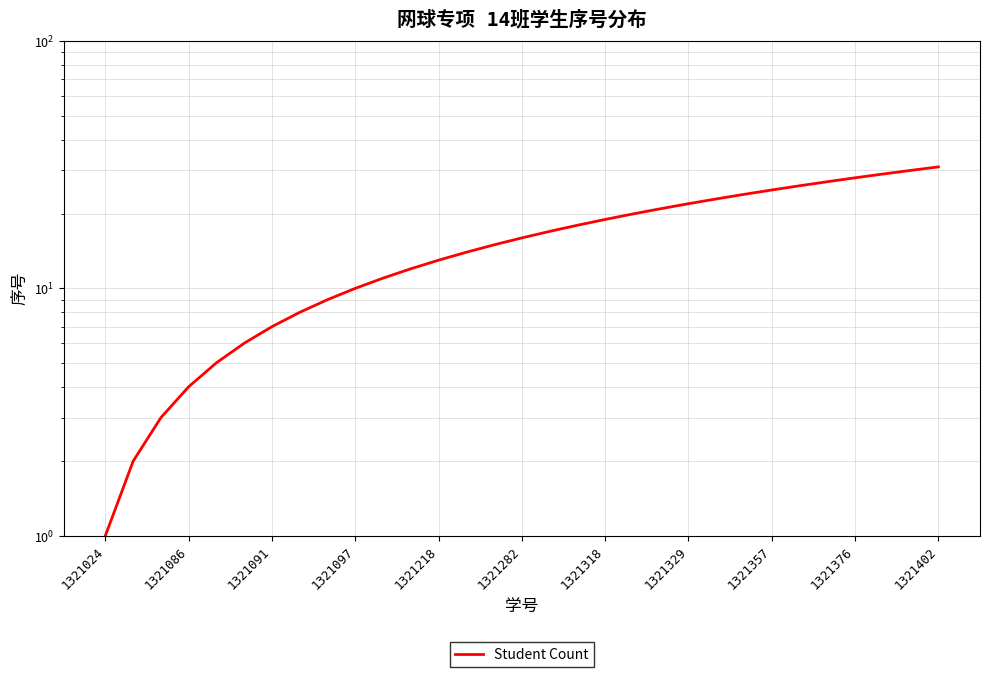

True or false: there are more than 0 points higher than both neighbors.

False